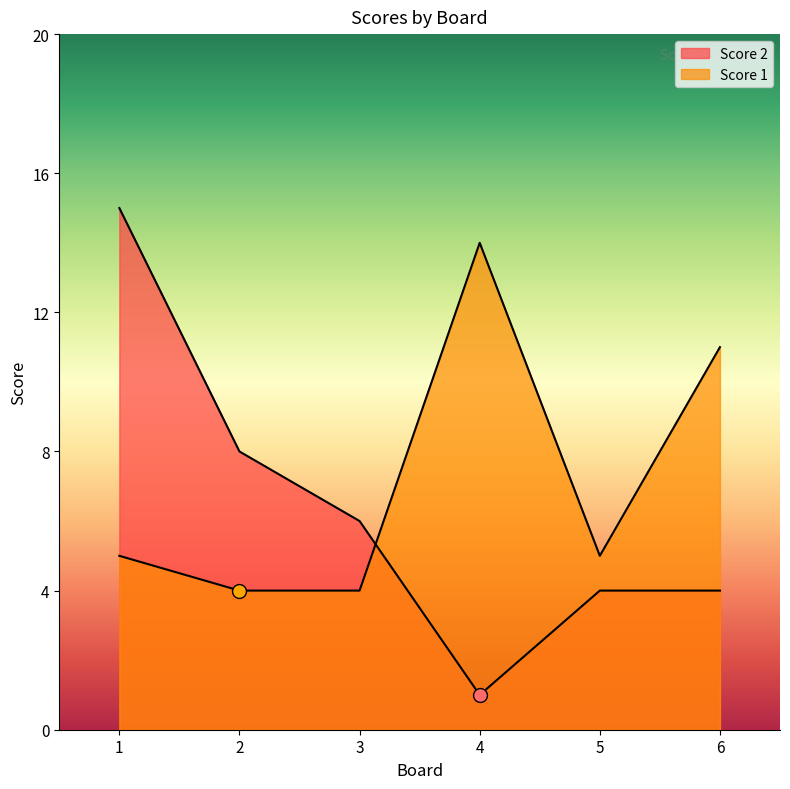

What is the value of the Score 2 point at the 1st from the left?

15